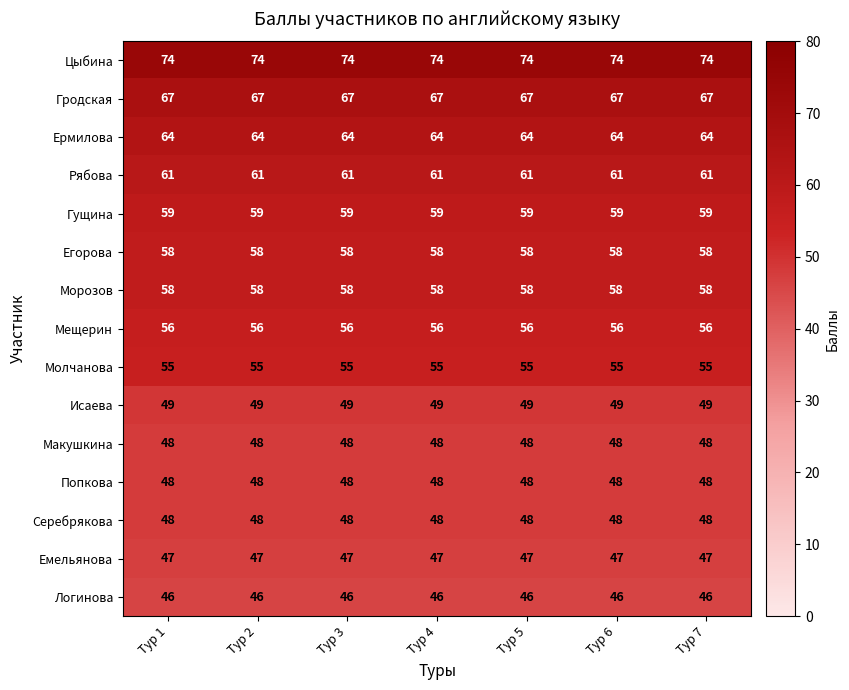

What is the greatest value displayed?

74